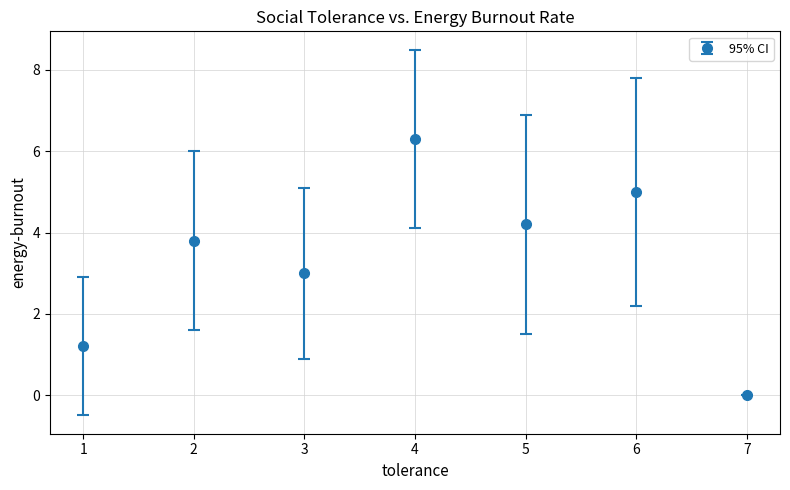

What is the value of the 2nd point from the left?

3.8